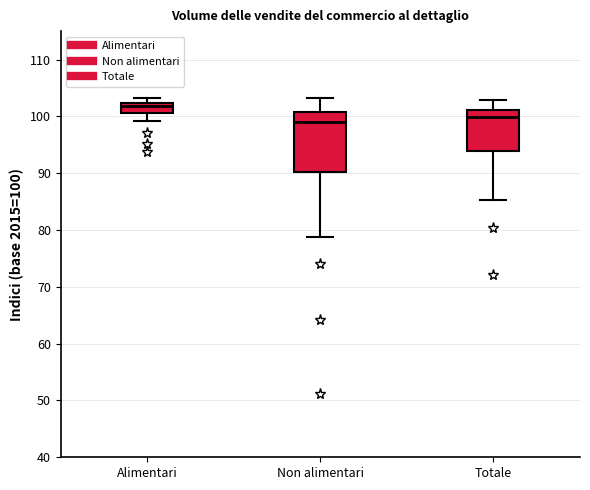

Which box is the tallest, from its lower edge to its upper edge?

Non alimentari